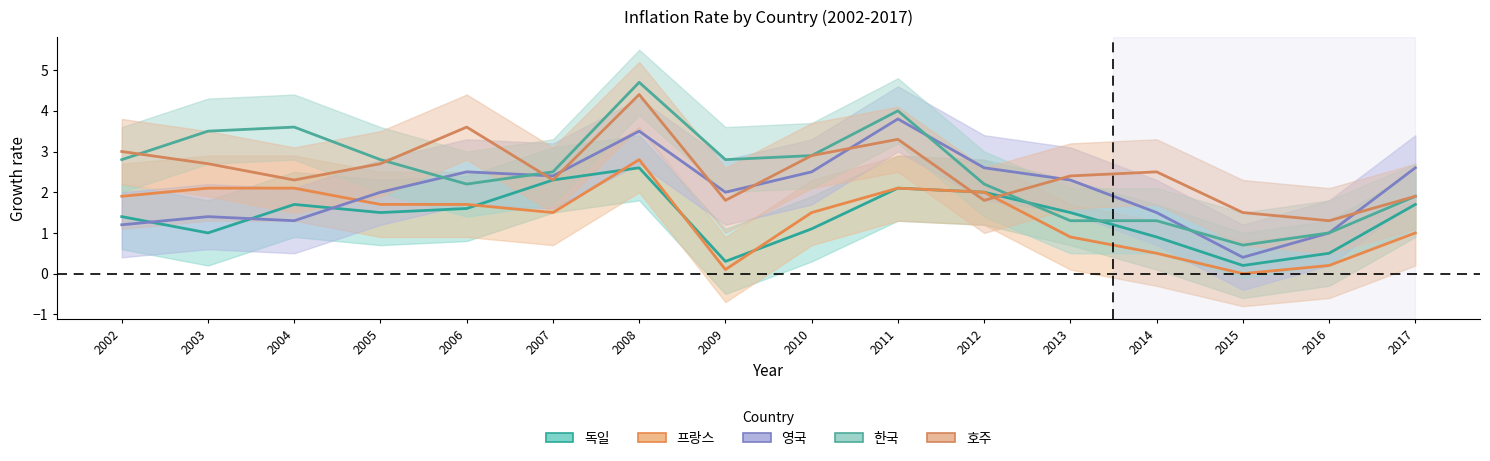

Is this an area chart (filled region under the line)?

No